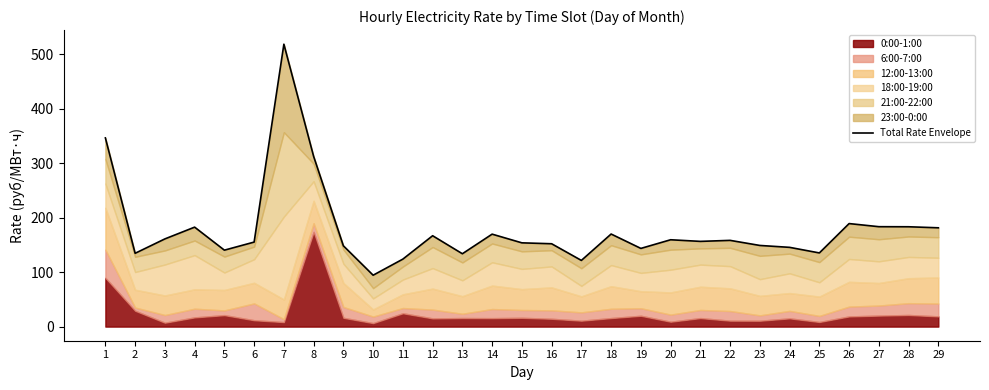

Is it true that the value at 9 is 148.3?

True